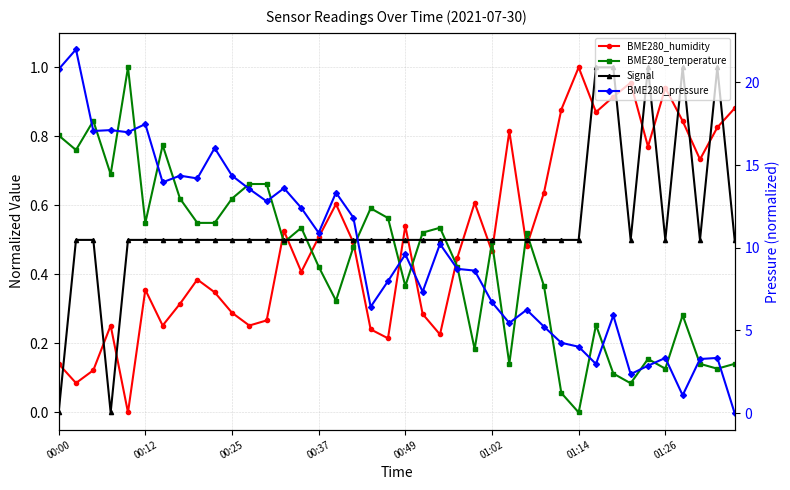

How many interior local valleys does the BME280_humidity series have?

12